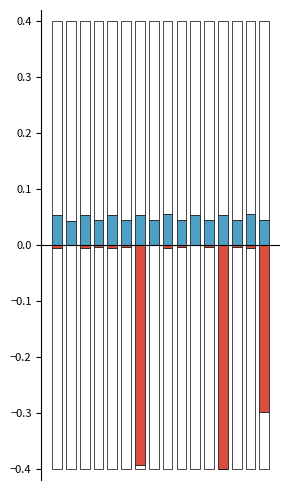

Between 5 and 9, which series saw the biggest shift?

начислено